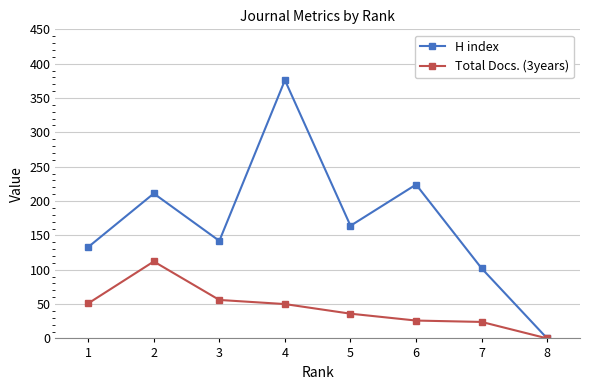

Is the value of H index at 4 greater than the value of Total Docs. (3years) at 6?

Yes